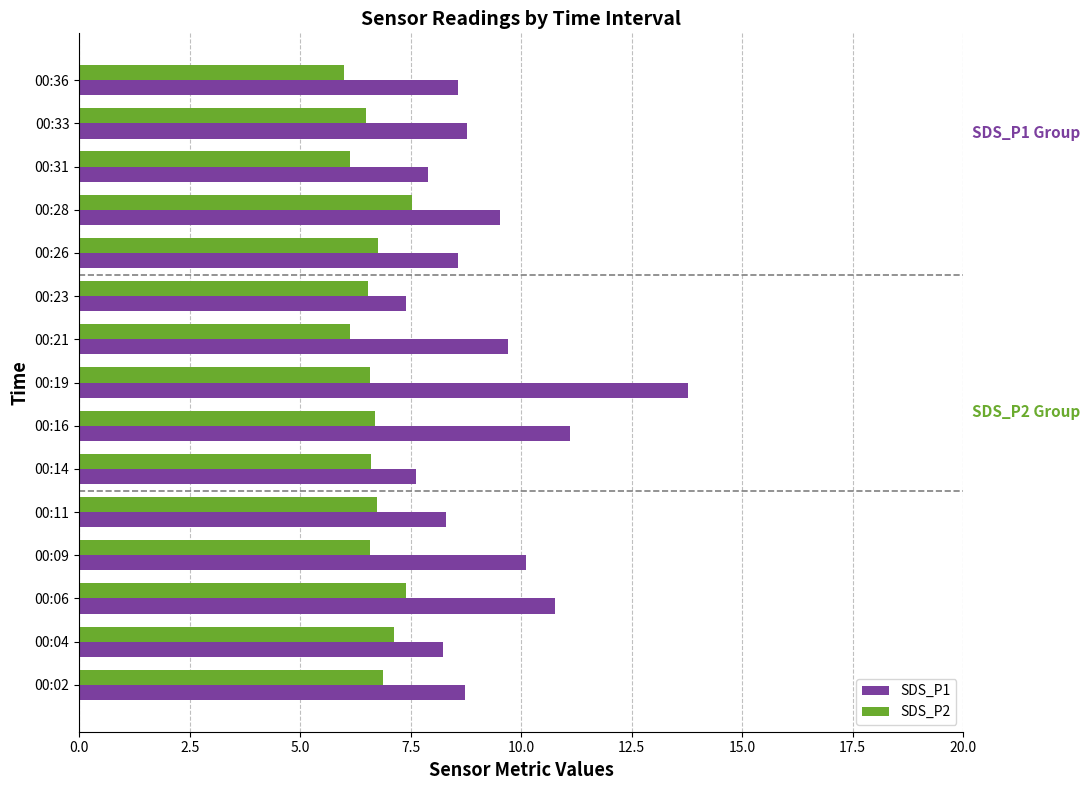

What is the lowest value of the SDS_P2 series?

6.0